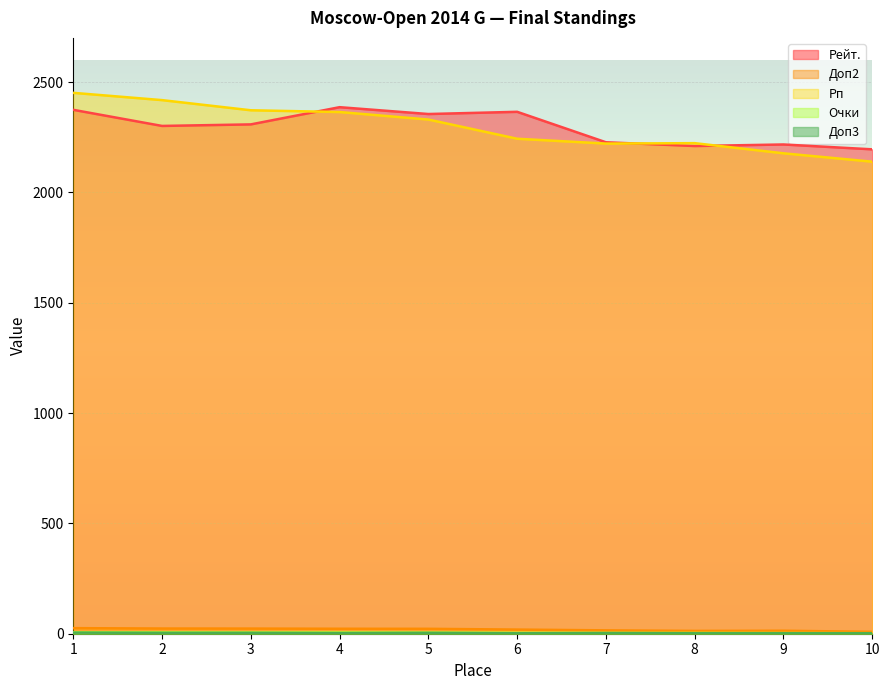

What is the difference between the maximum and second lowest values in the Доп3 series?

3.0